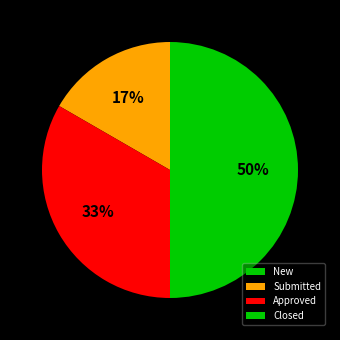

To the nearest percent, what portion does Submitted represent?

17%